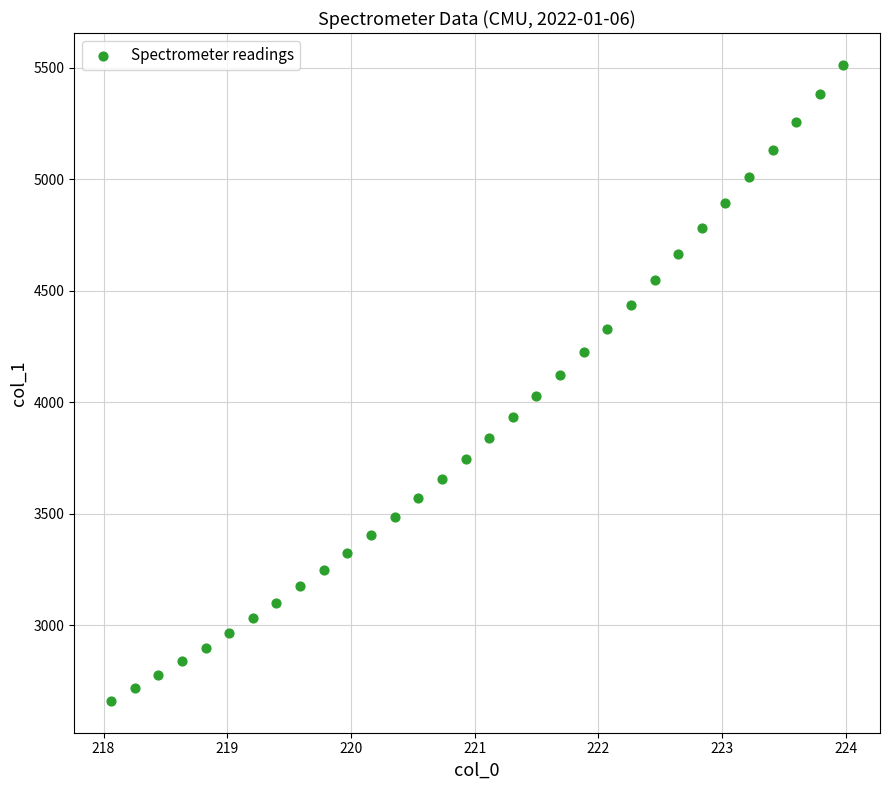

What is the range of X values (max minus min)?

5.9